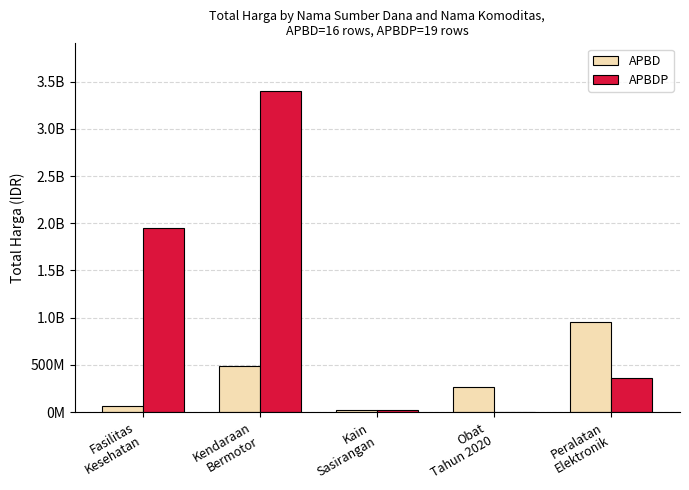

At how many categories does at least one series exceed 2885080290?

1